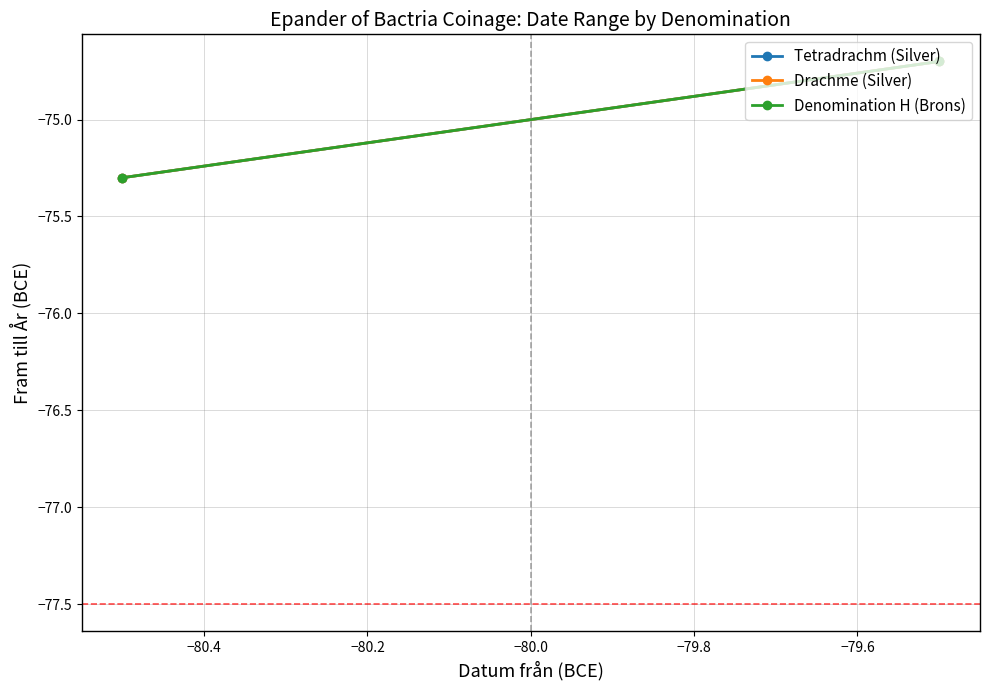

Which series has the widest spread of values?

Tetradrachm (Silver)